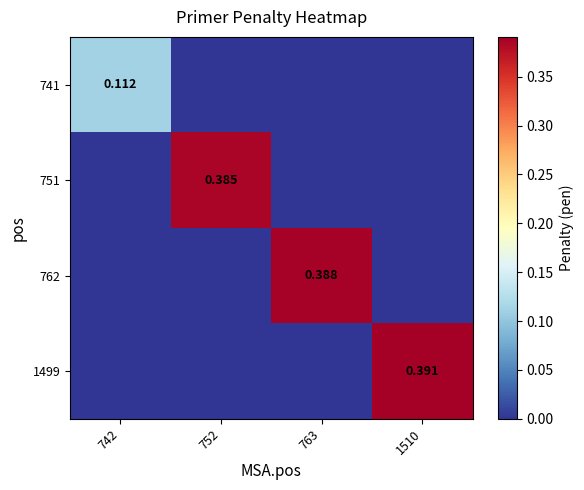

What is the total value across all series at 752?

0.4